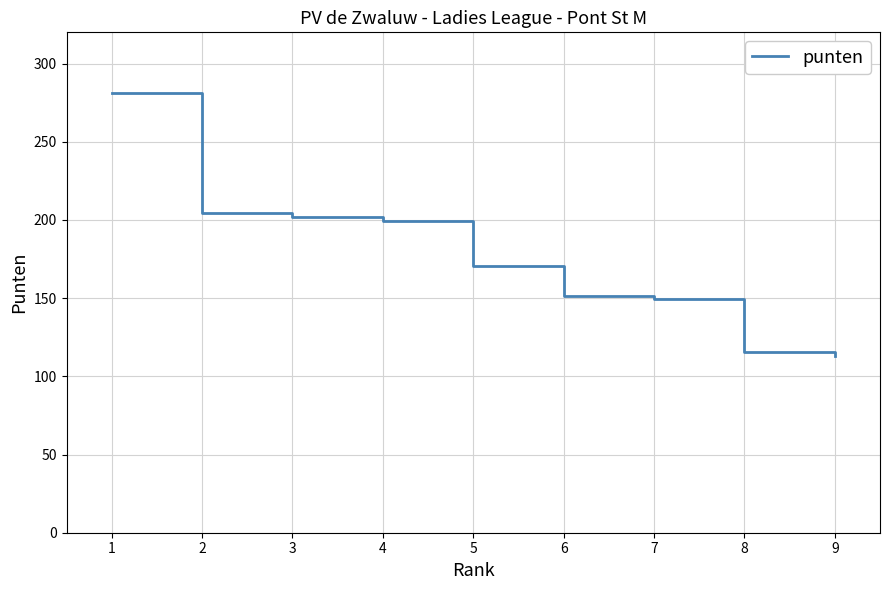

What is the sum of the values at 3 and 7?

351.1